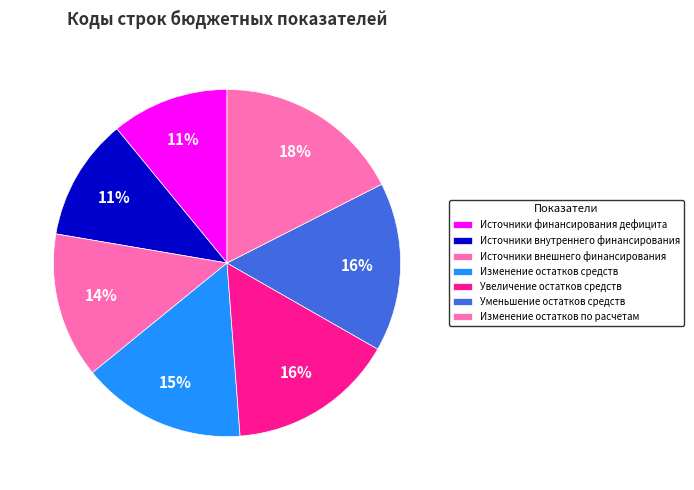

Which has a higher value, Источники финансирования дефицита or Источники внутреннего финансирования?

Источники внутреннего финансирования